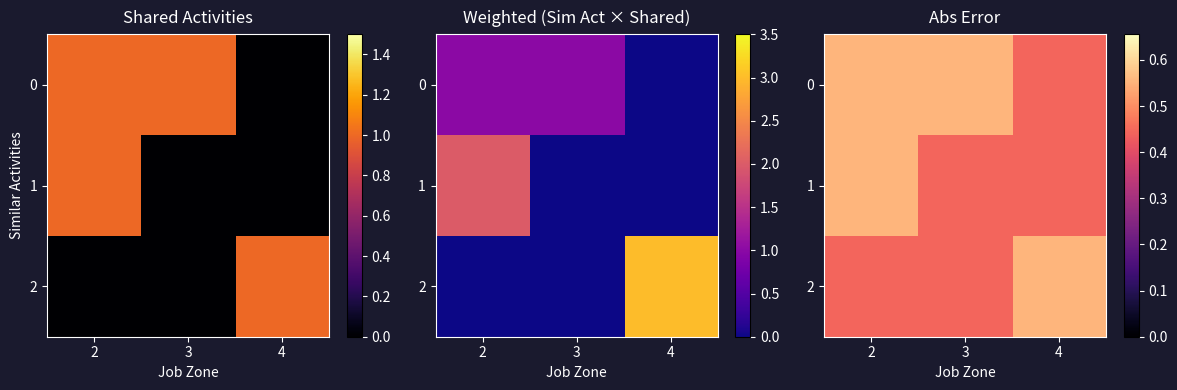

At which category is the sum across all series the highest?

2